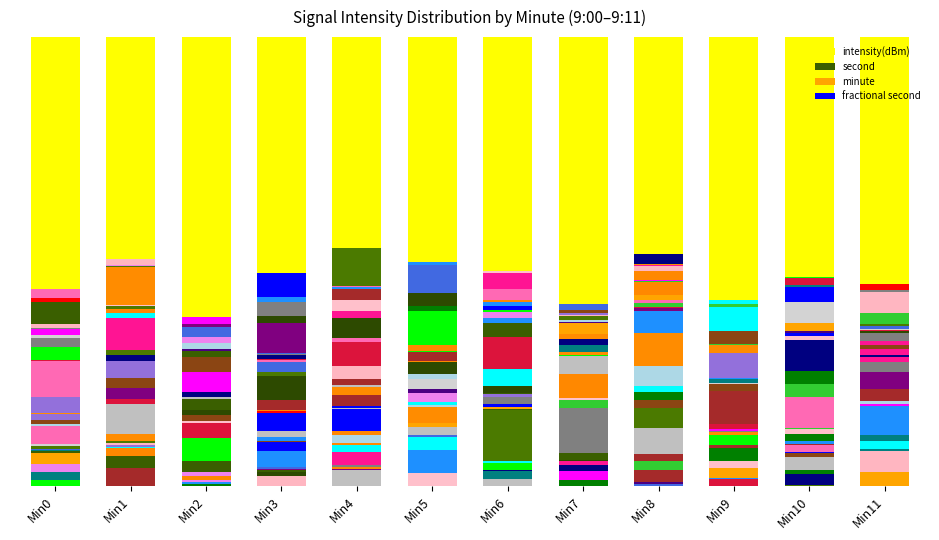

The chart shows a value of -74.7 at 5. True or false?

False